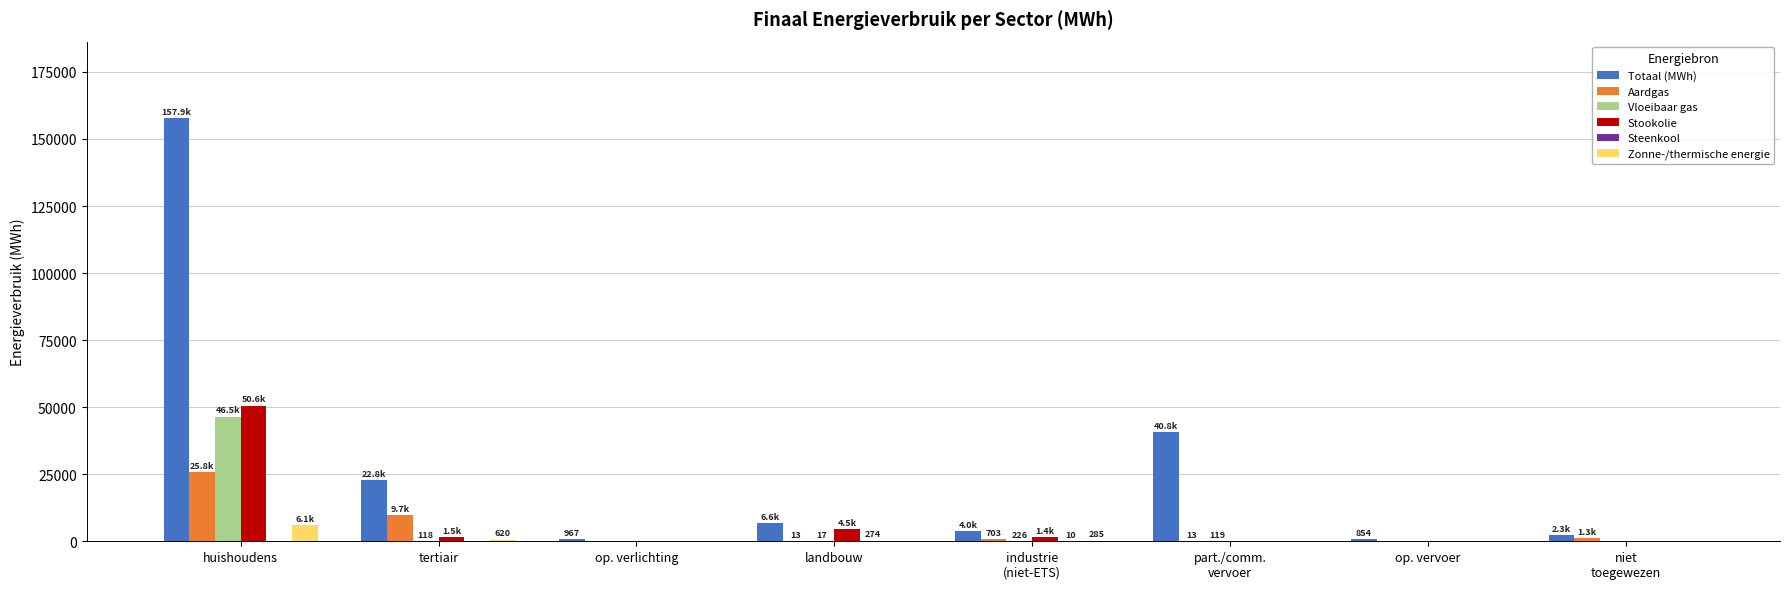

Which series has the largest total across all categories?

Totaal (MWh)